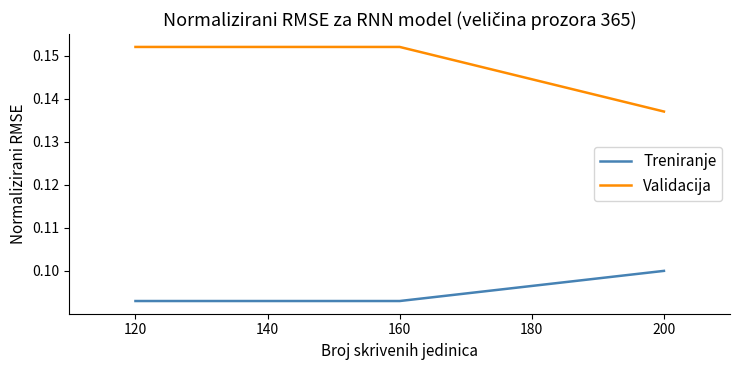

Is it true that Treniranje equals 0.1 at 200?

True